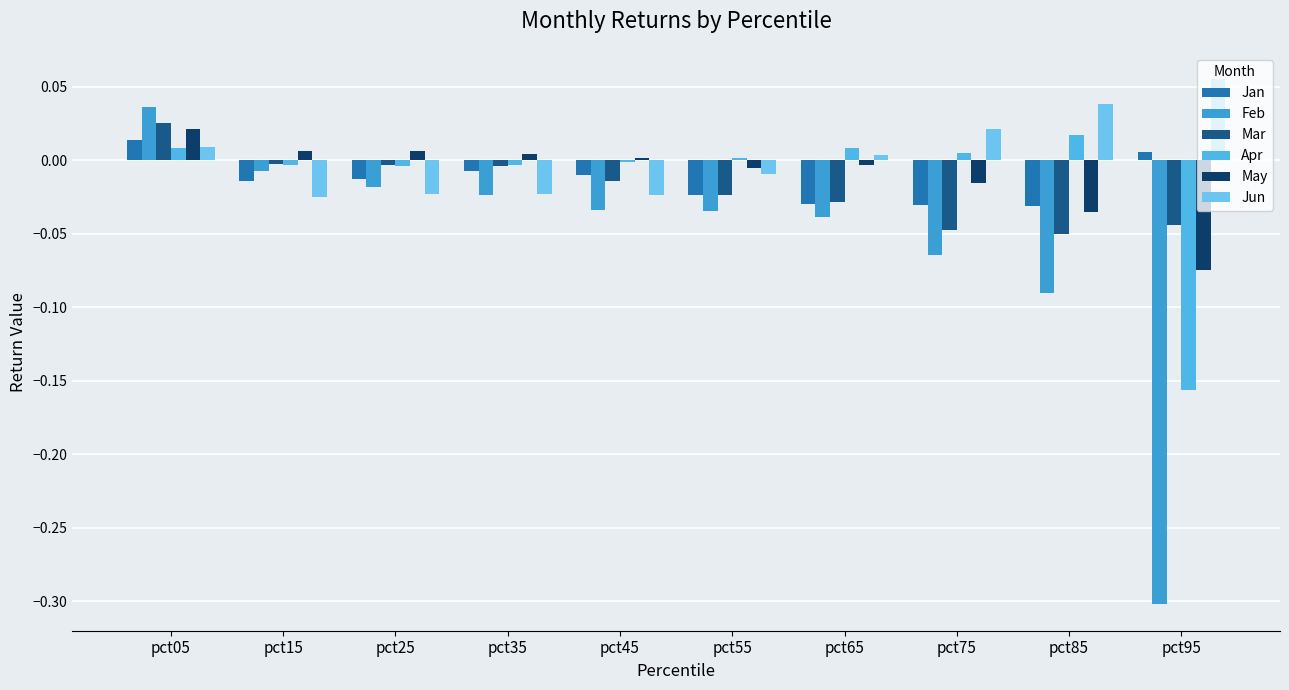

At which label does Apr reach its peak?

pct85